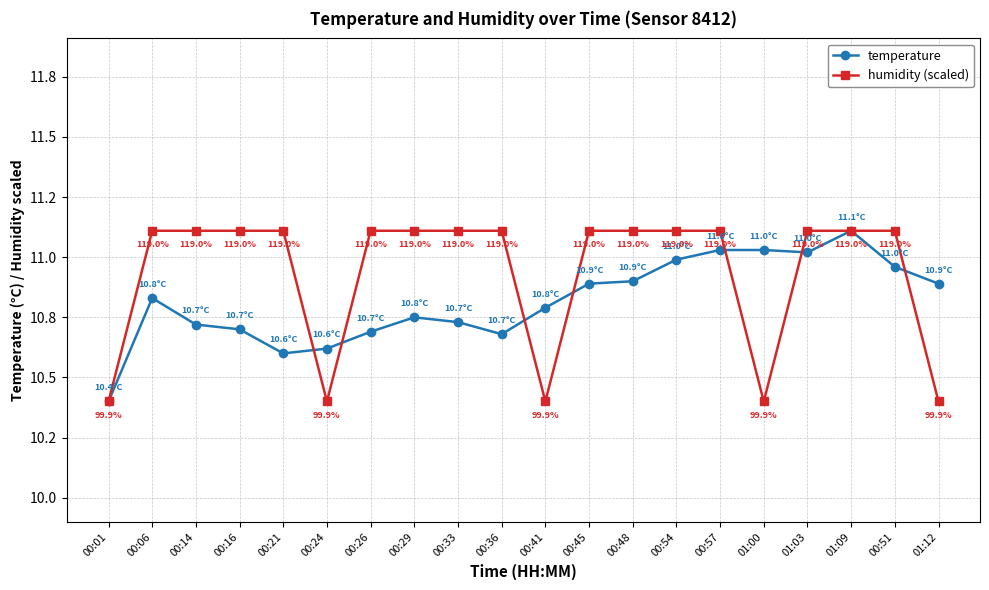

List the series in order of their overall mean, lowest first.

temperature, humidity (scaled)